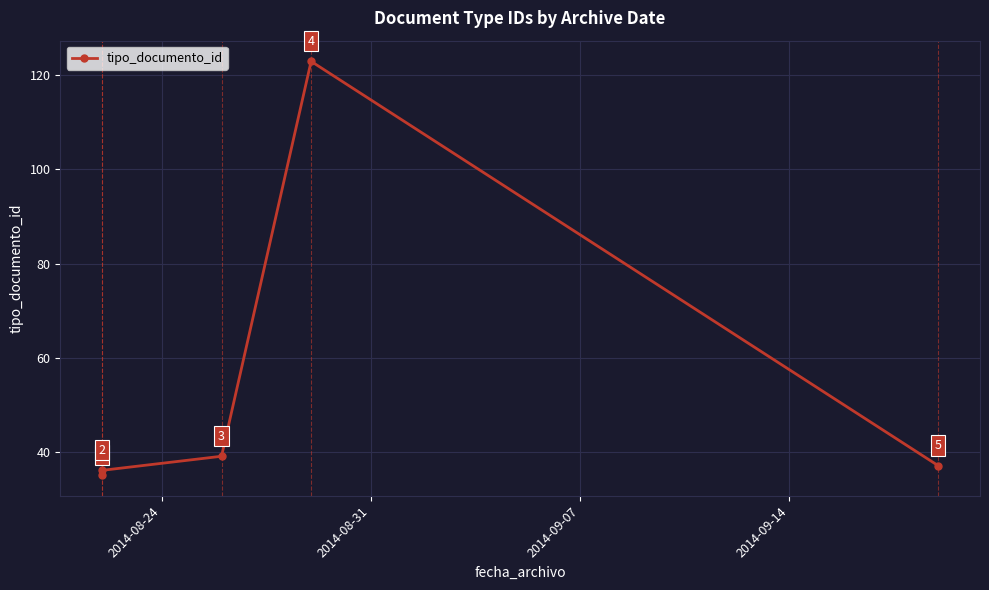

The chart shows a value of 14 at 4. True or false?

False